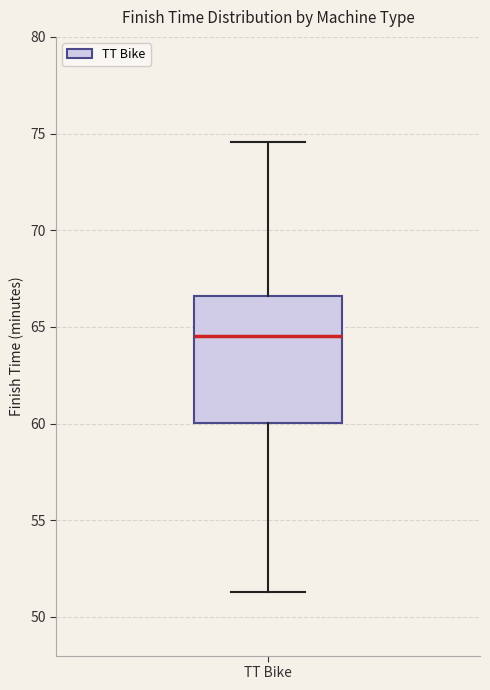

Where is the upper edge of the box for TT Bike on the y-axis? The values are not printed on the chart, so give them approximately, as read against the axis.

66.5